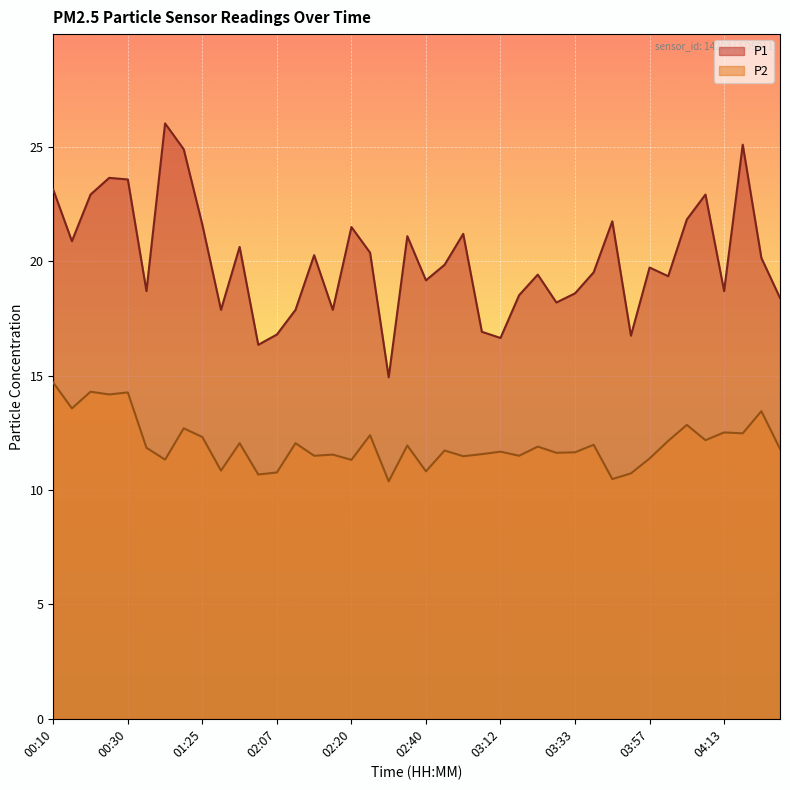

What is the value of the P2 point at the 22nd from the left?

11.7